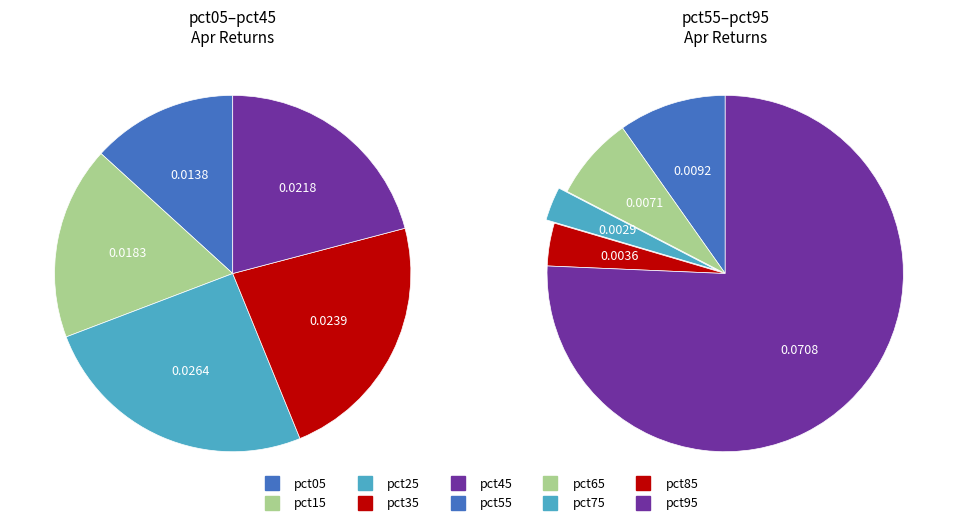

Rank the categories by value from highest to lowest.

9, 2, 3, 4, 1, values_apr, 5, 6, 8, 7